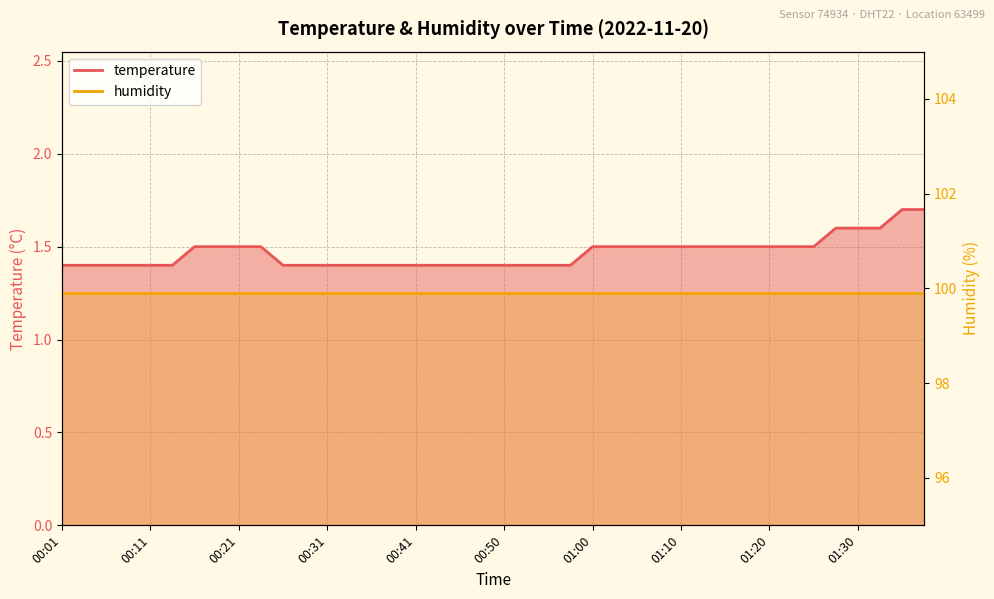

What is the maximum value shown in the chart?

1.7